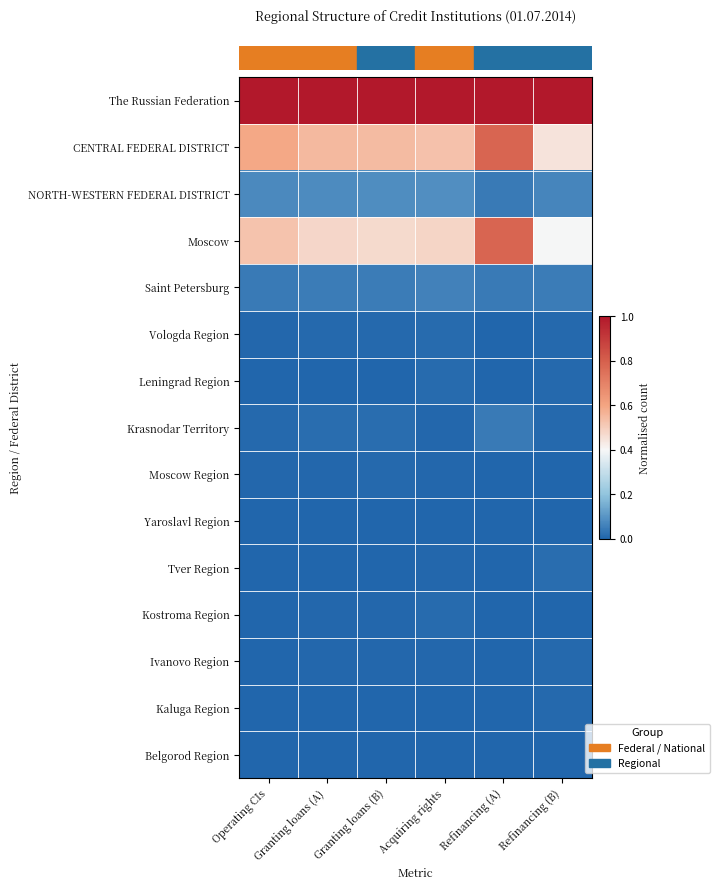

At which category is the sum across all series the highest?

Refinancing (A)